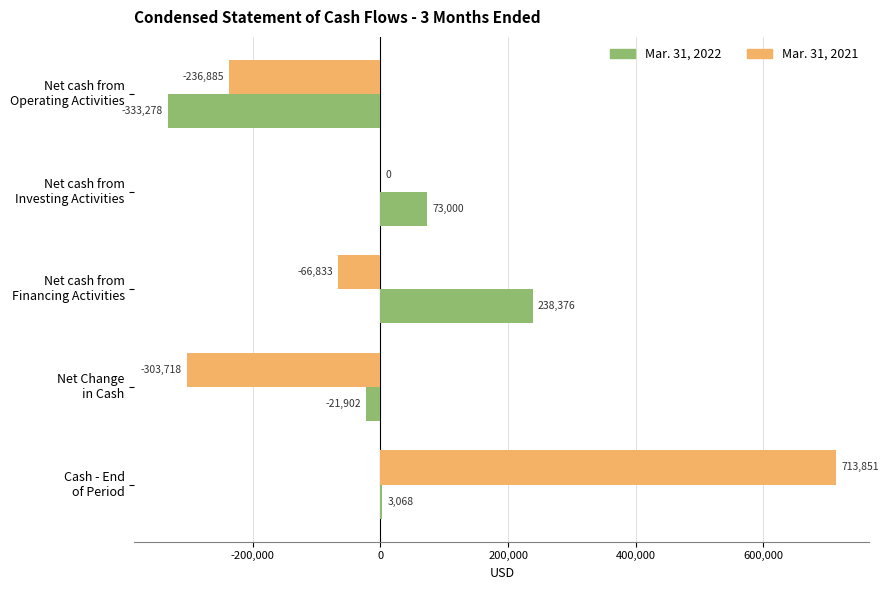

What are all the series names shown in the legend?

Mar. 31, 2022, Mar. 31, 2021